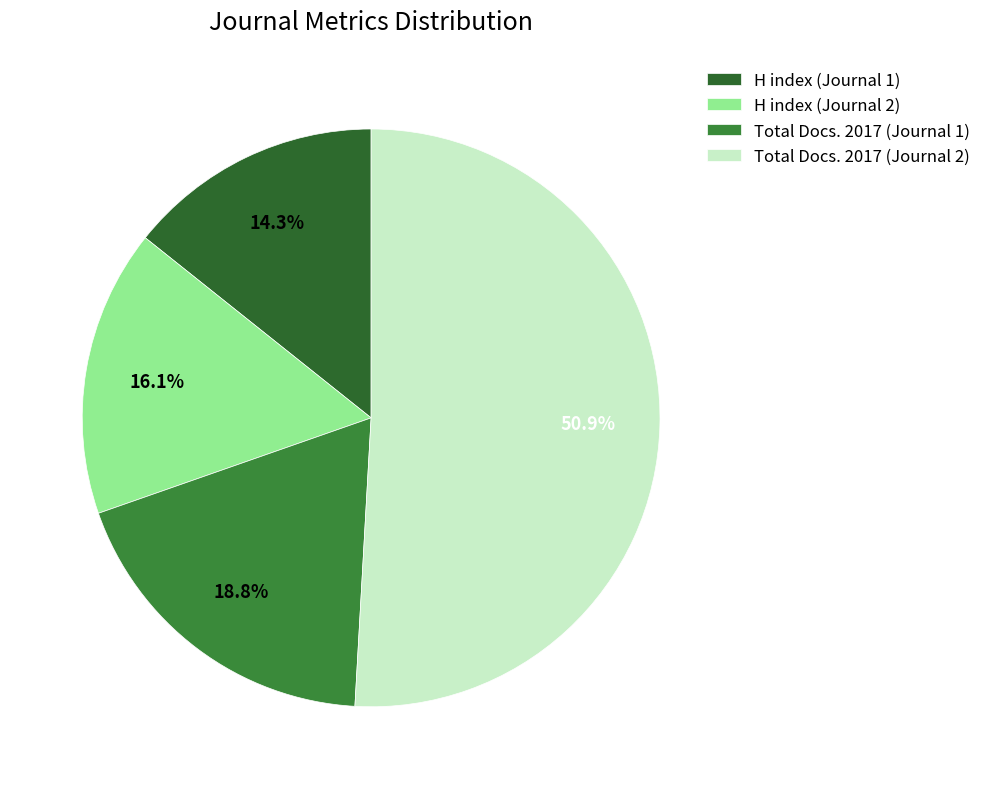

Is it true that Total Docs. 2017 (Journal 1) is 30% of the pie?

False